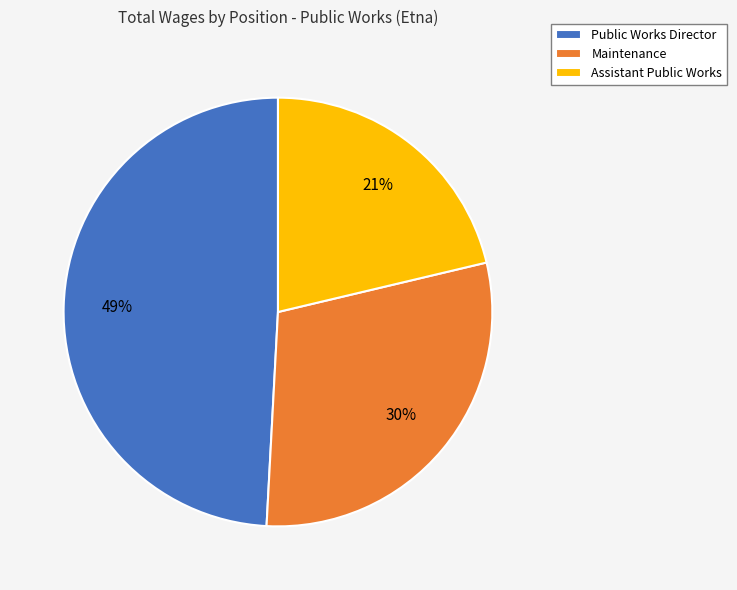

How many segments does this pie chart have?

3